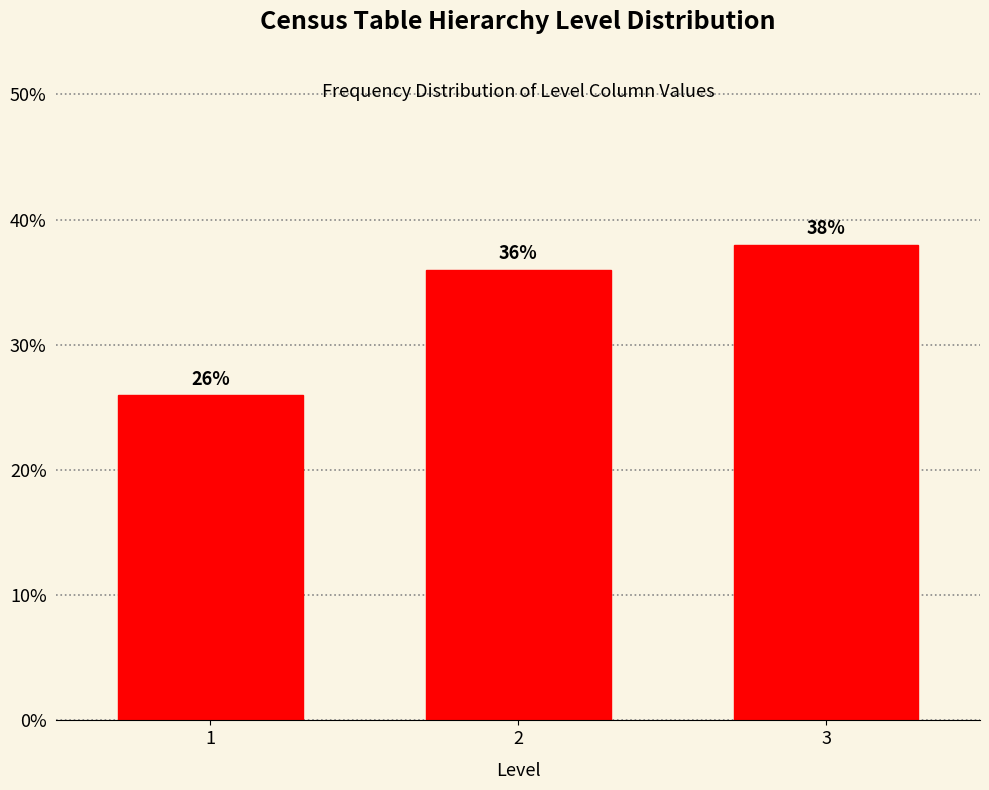

Reading left to right, list all the values displayed in this chart.

1=26	2=36	3=38